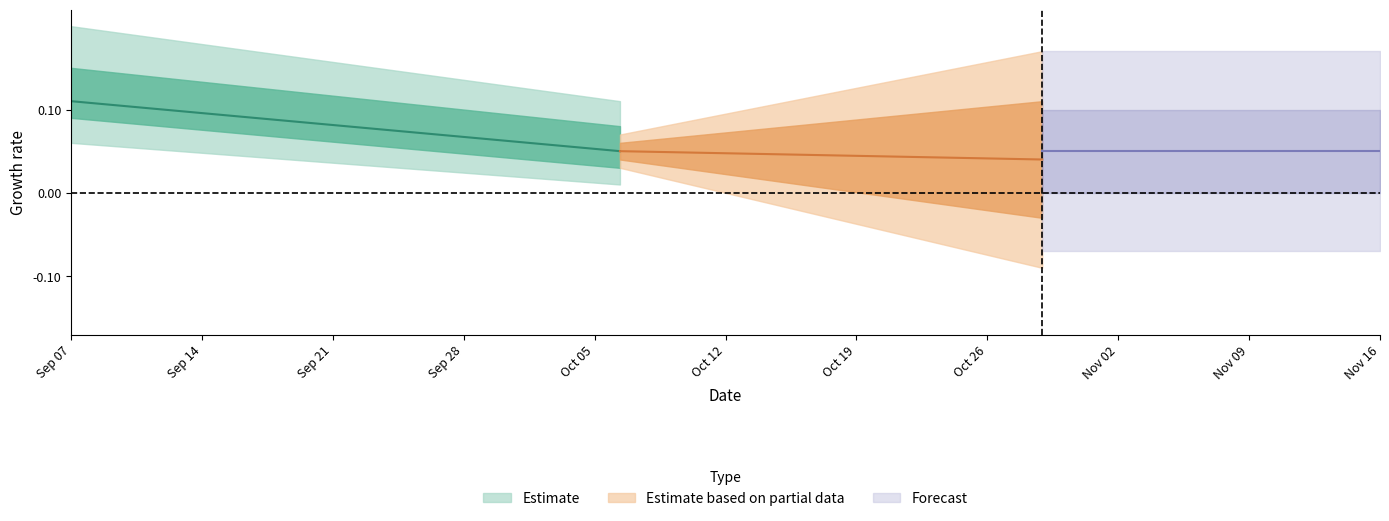

At how many categories does at least one series exceed 0?

6